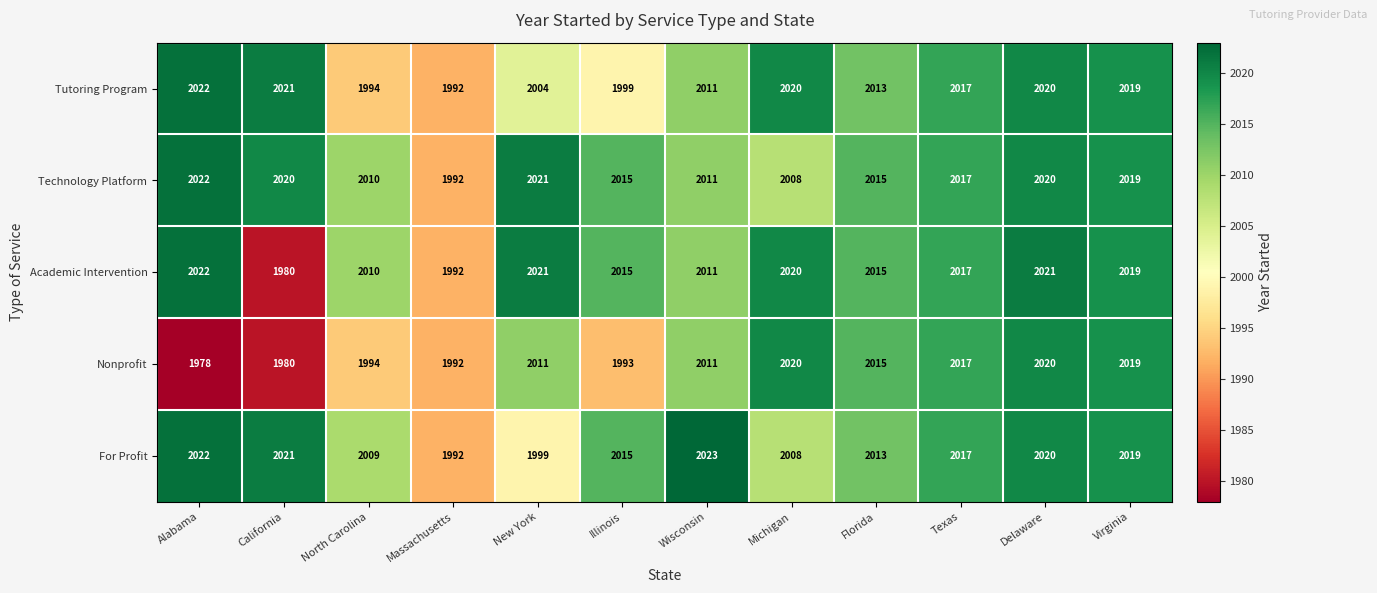

What is the total value across all series at California?

10022